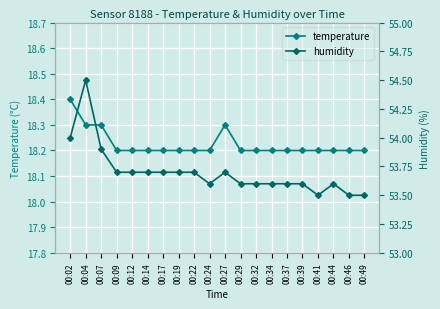

What are all the series names shown in the legend?

temperature, humidity